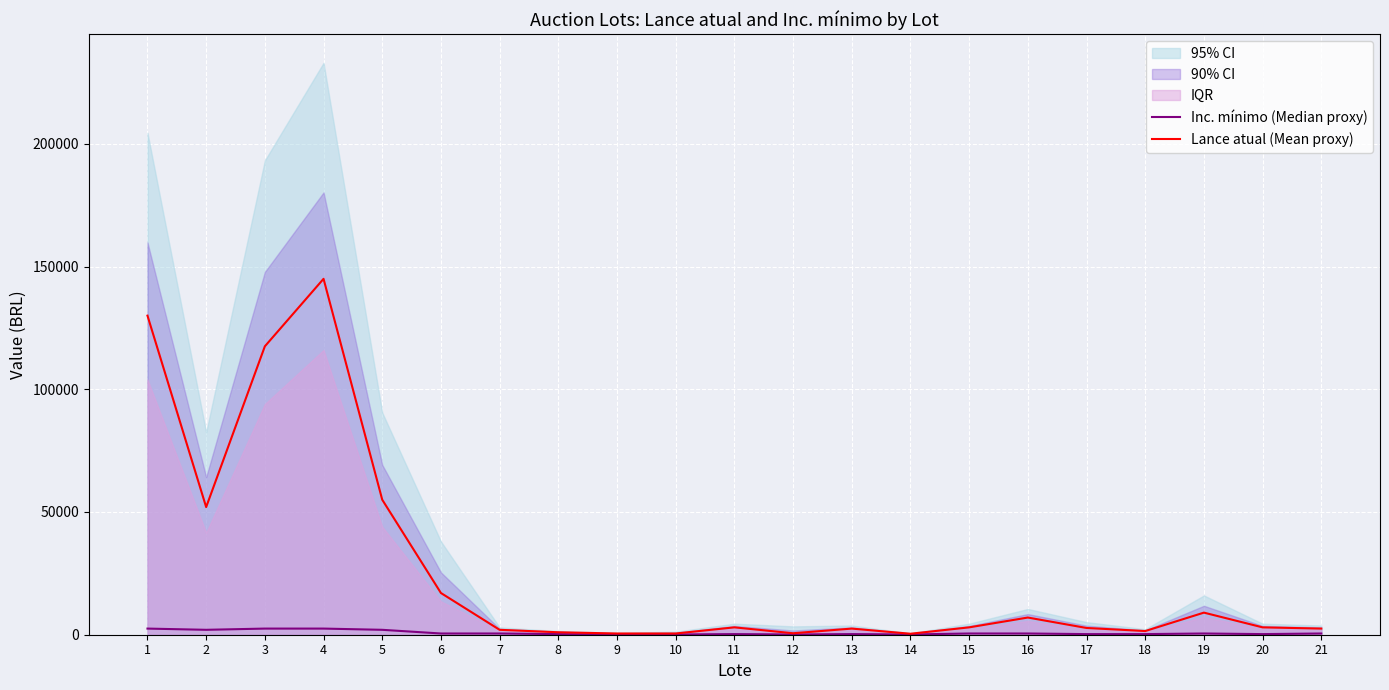

Which category has the lowest value across all series?

9